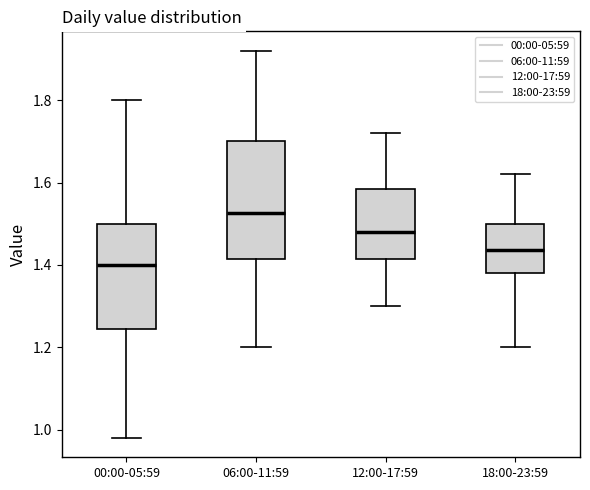

Reading left to right, read every box against the y-axis: the position of its median line, the range the box covers, and the ends of its whiskers. The values are not printed on the chart, so give them approximately, as read against the axis.

00:00-05:59: median 1.40, box 1.24 to 1.50, whiskers 0.98 to 1.80
06:00-11:59: median 1.52, box 1.42 to 1.70, whiskers 1.20 to 1.92
12:00-17:59: median 1.48, box 1.42 to 1.58, whiskers 1.30 to 1.72
18:00-23:59: median 1.44, box 1.38 to 1.50, whiskers 1.20 to 1.62